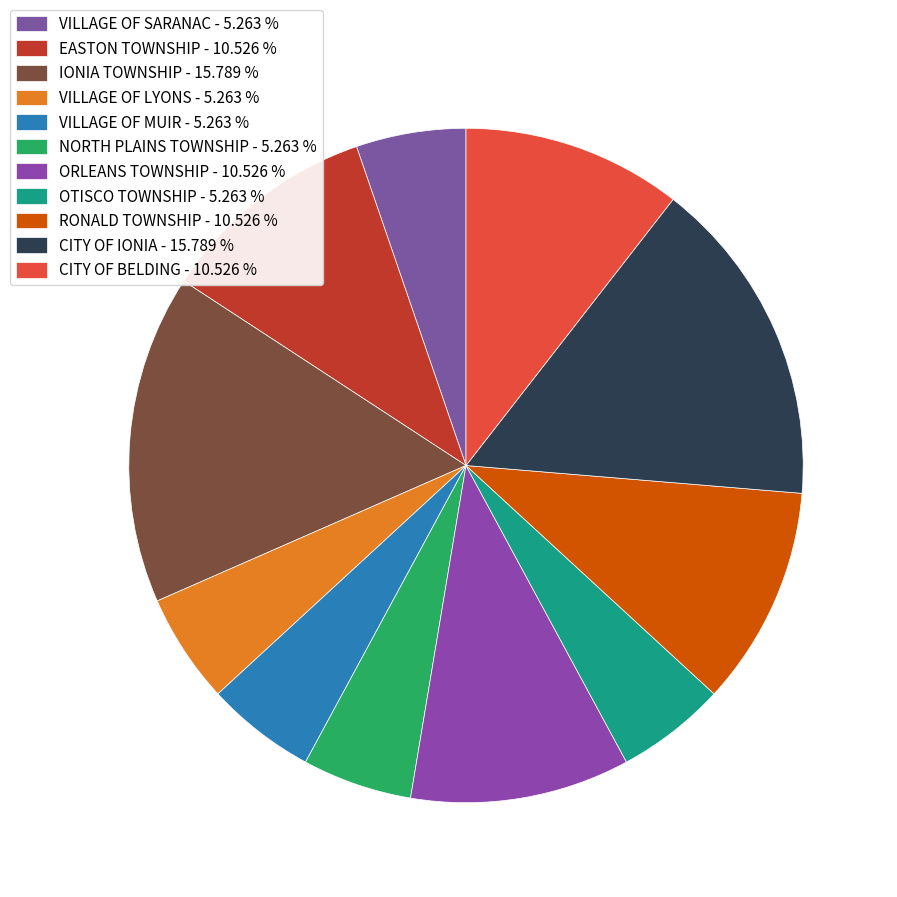

What percentage is NOT represented by CITY OF BELDING?

89.5%